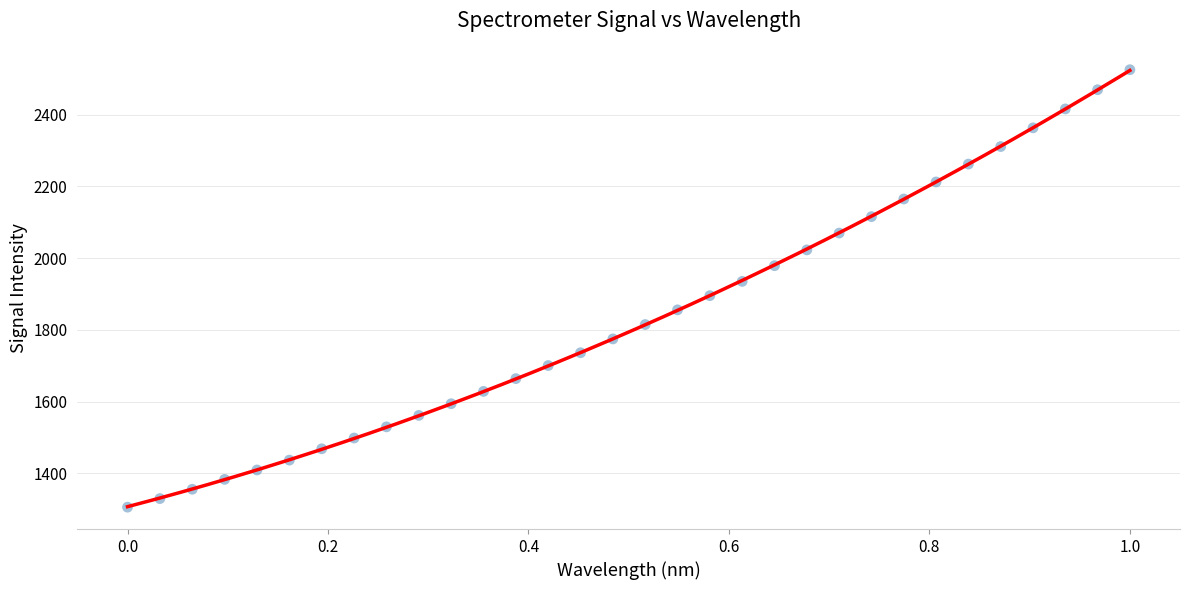

What is the range of X values (max minus min)?

1.0